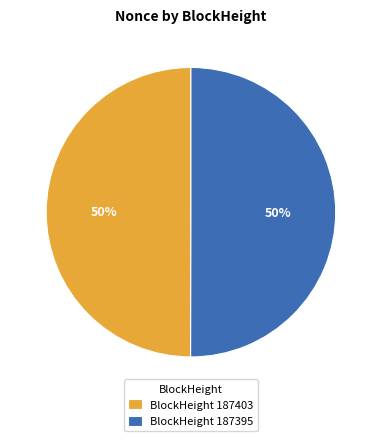

Count the number of slices in the pie.

2